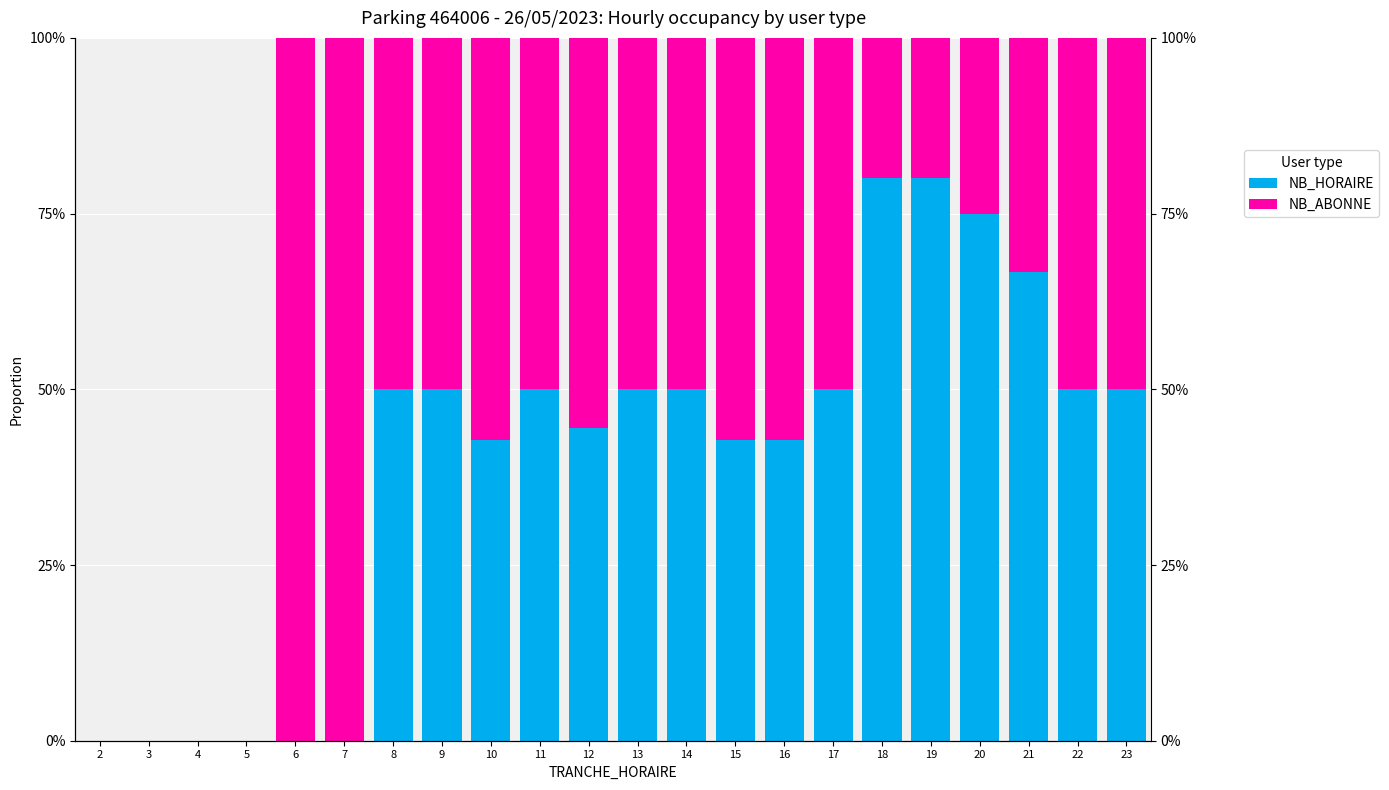

Reading left to right, extract all data points from this chart.

NB_HORAIRE: 0.0	0.0	0.0	0.0	0.0	0.0	0.5	0.5	0.4	0.5	0.4	0.5	0.5	0.4	0.4	0.5	0.8	0.8	0.8	0.7	0.5	0.5
NB_ABONNE: 0.0	0.0	0.0	0.0	1.0	1.0	0.5	0.5	0.6	0.5	0.6	0.5	0.5	0.6	0.6	0.5	0.2	0.2	0.2	0.3	0.5	0.5